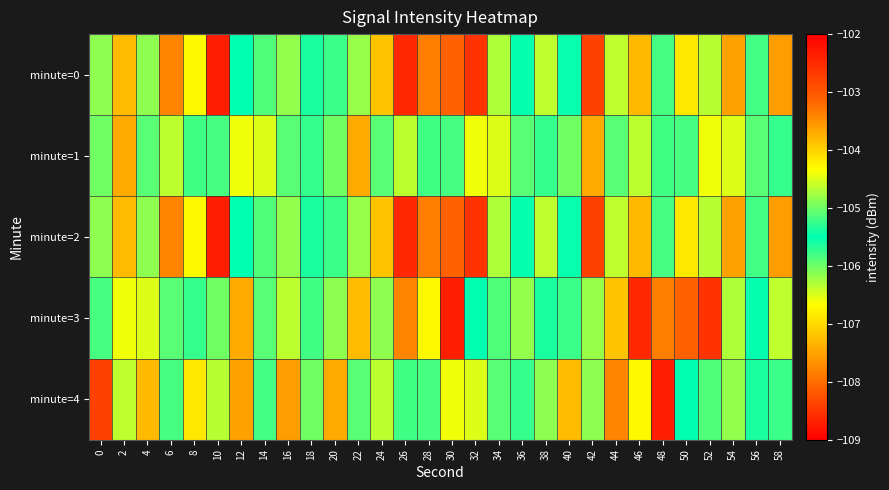

What is the maximum value shown in the chart?

-102.4